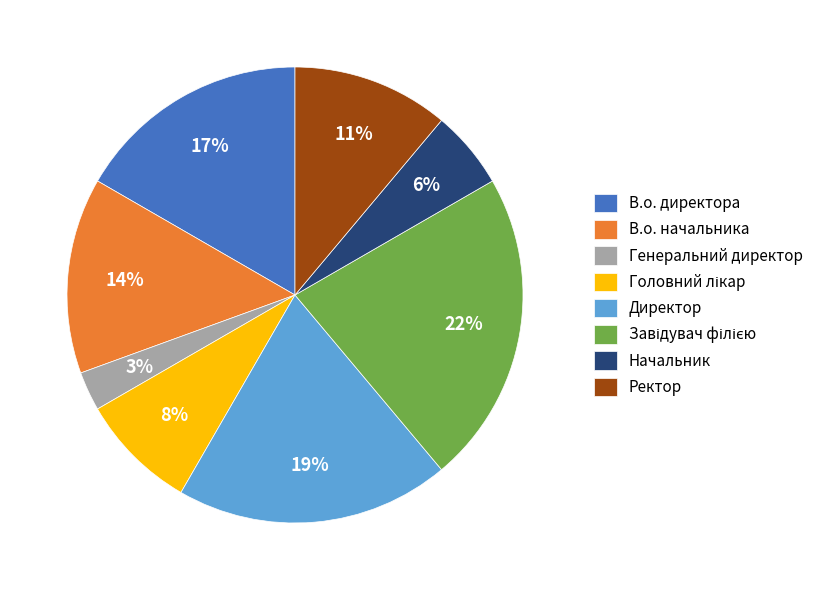

What is the smallest slice in the pie chart?

Генеральний директор